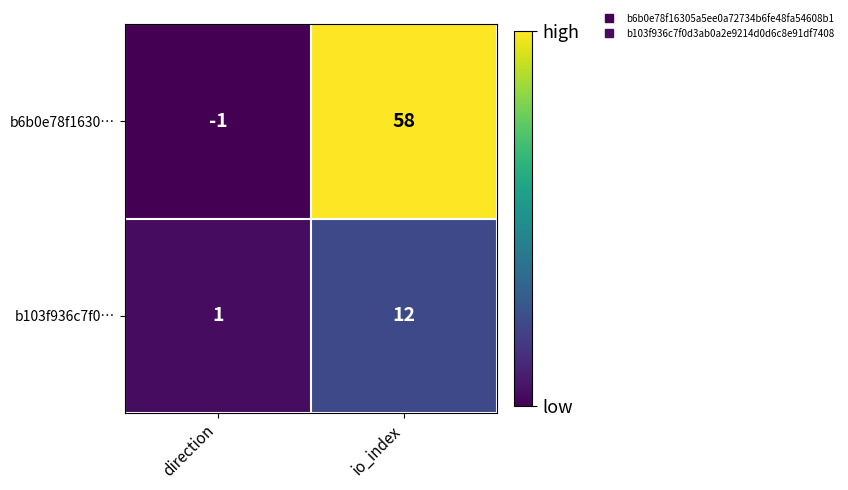

Read the b6b0e78f1630… value at io_index, to the nearest 10.

60